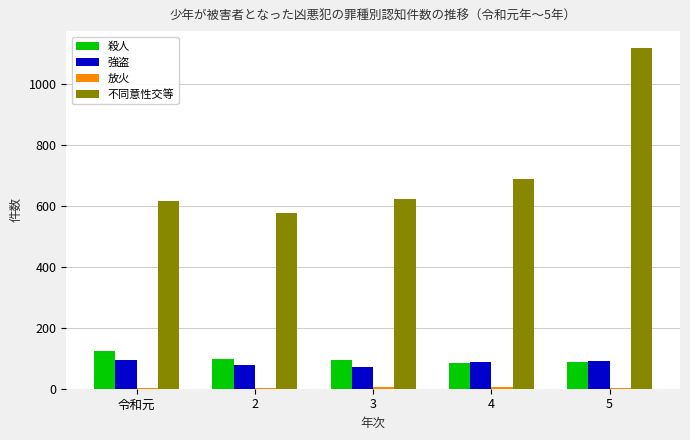

How many groups of bars are there?

5